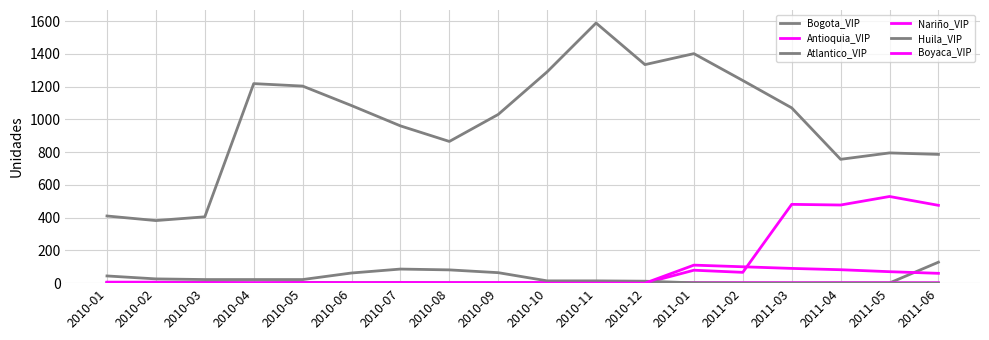

What position from the left is 2010-04?

4